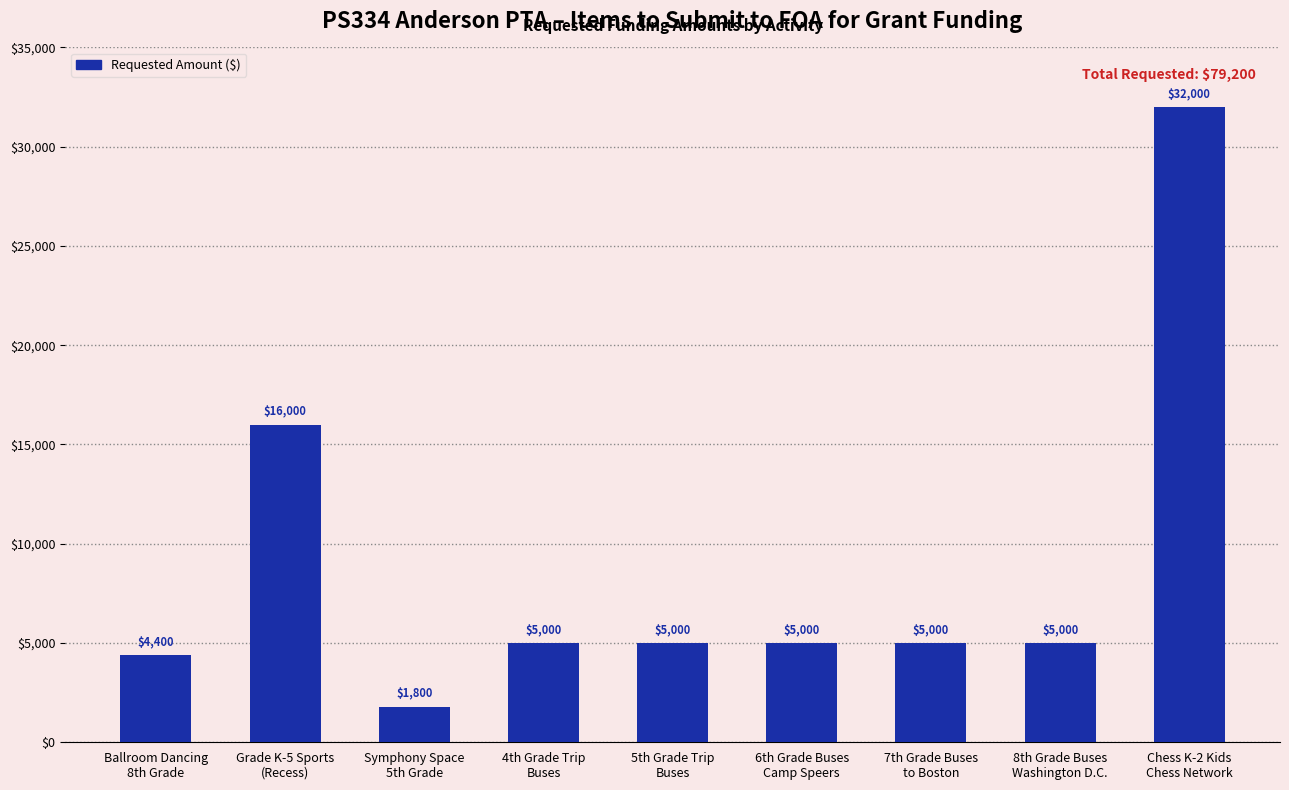

What is the sum of all values?

79200